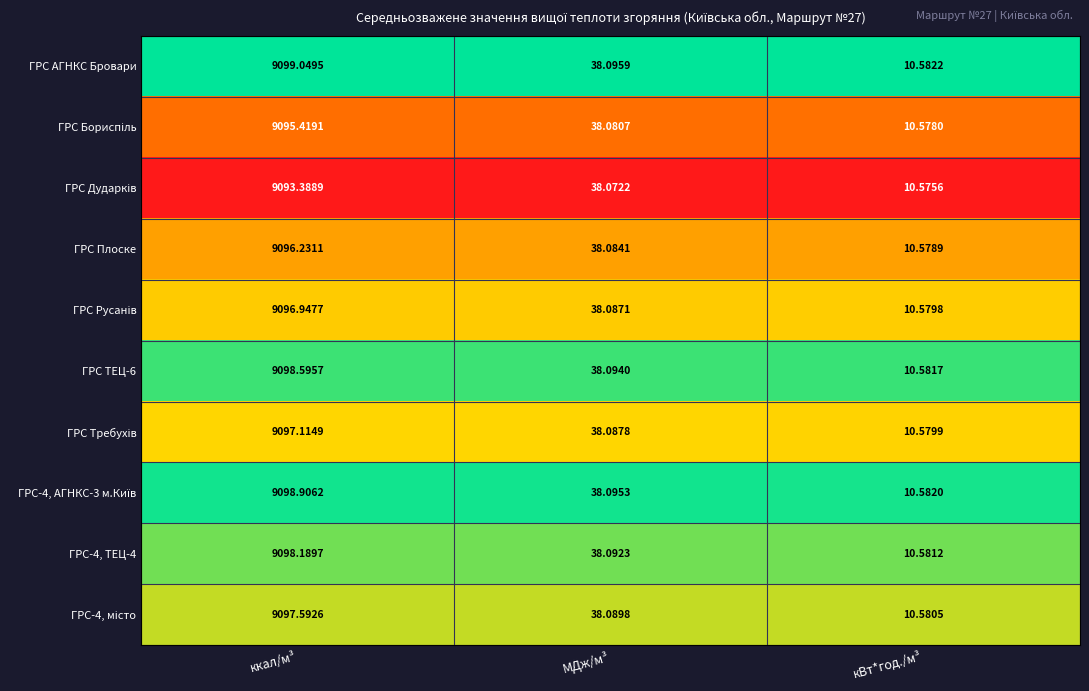

At which category does the chart reach its minimum across all series?

кВт*год./м³